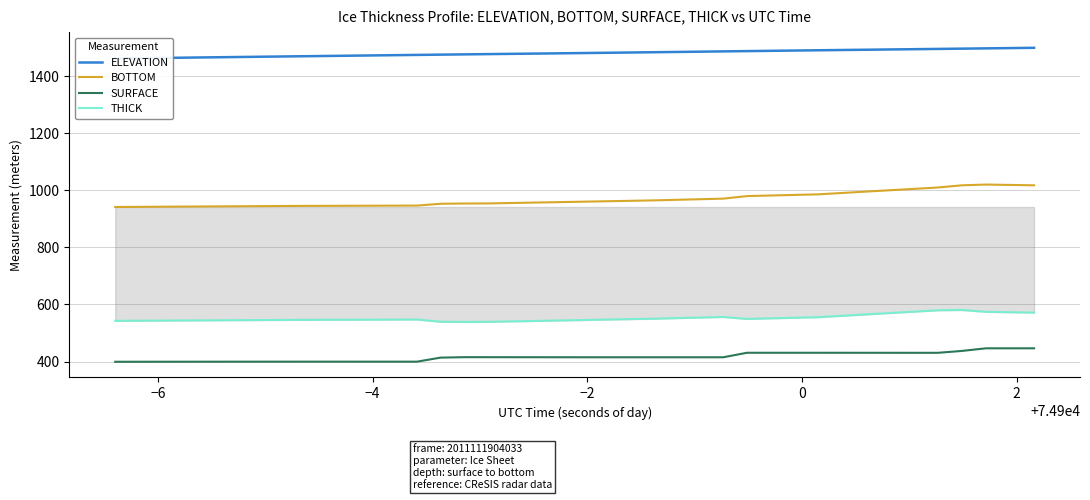

True or false: THICK and SURFACE intersect in this chart.

False